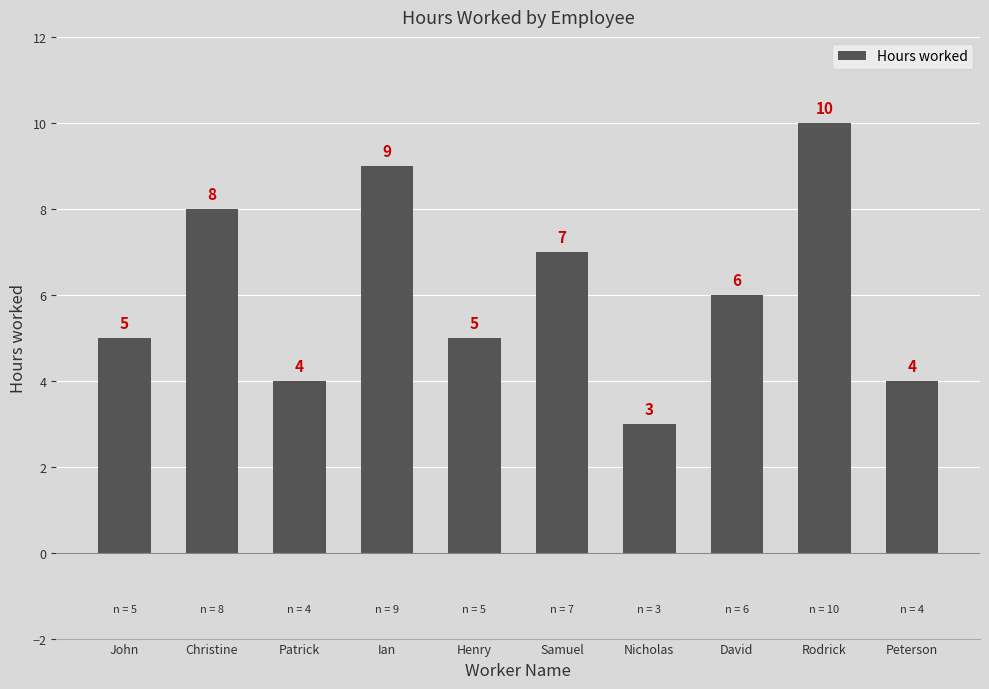

What is the smallest value displayed?

3